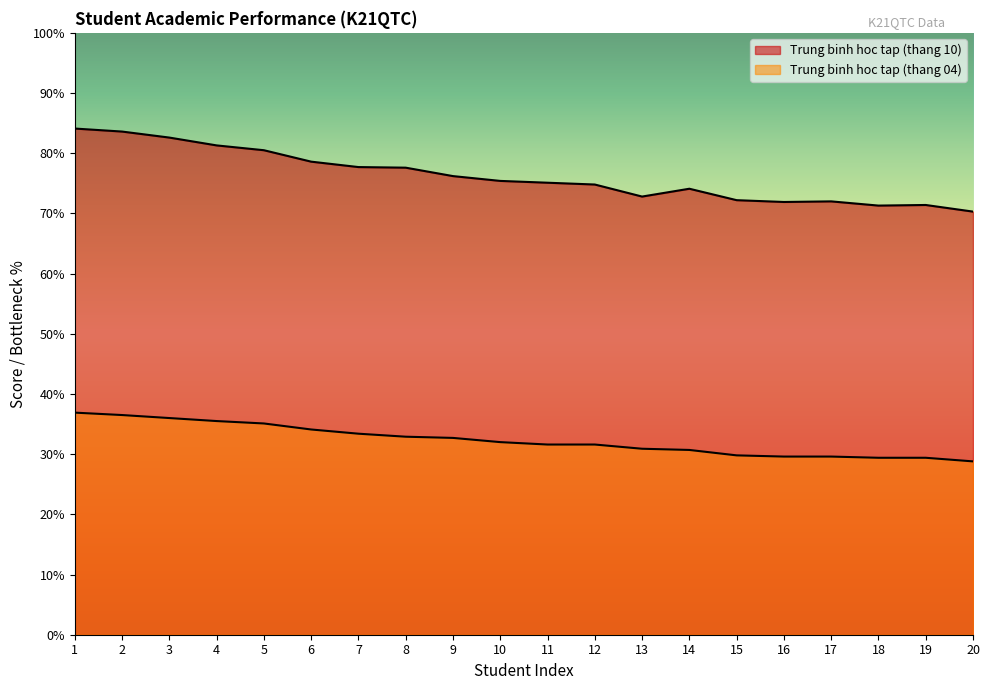

Which has a higher value, 11 or 7?

7